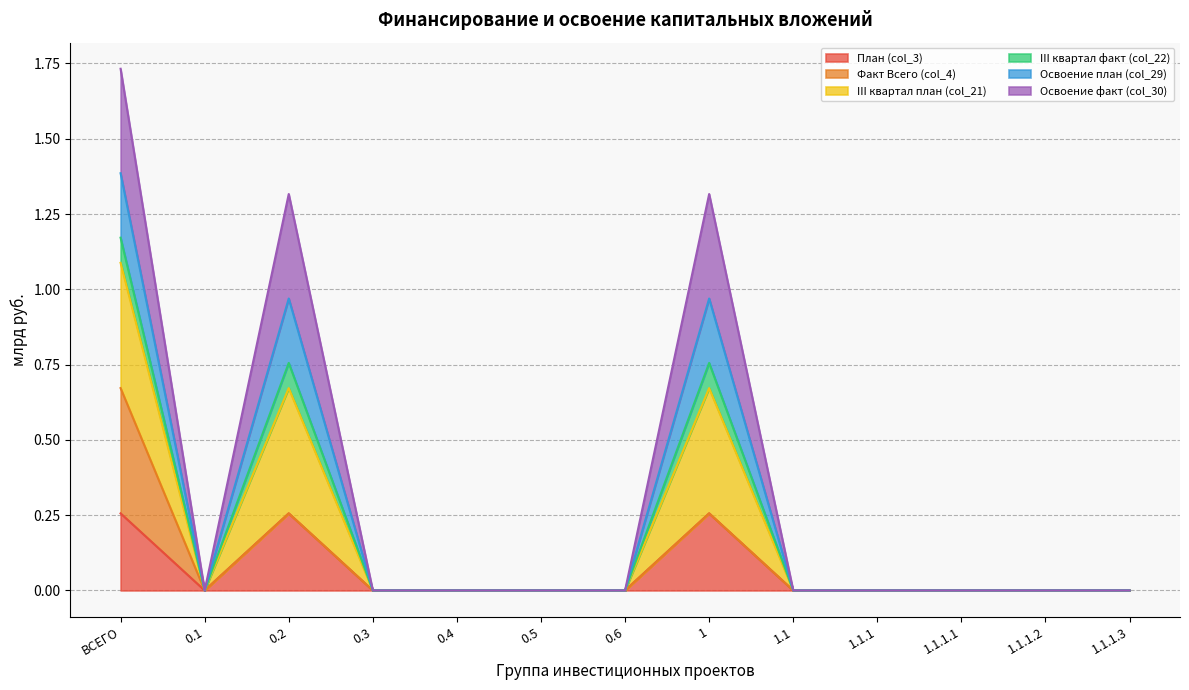

True or false: III квартал план (col_21) has a value of 0.0 at 0.5.

True